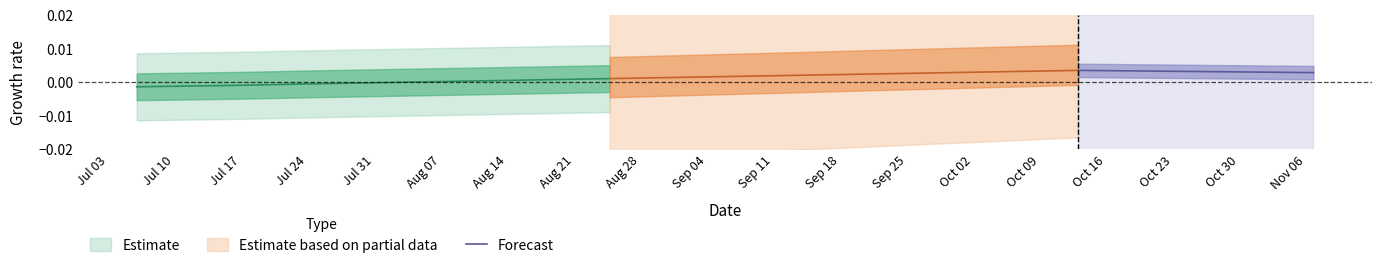

Count the values in the range 0 to 1.

2